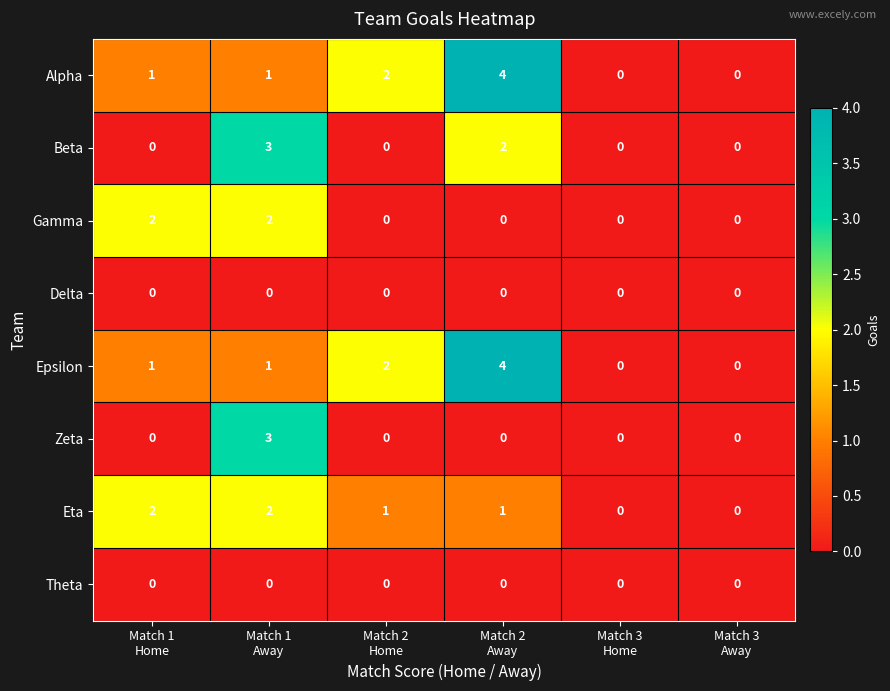

What is the highest value of the Alpha series?

4